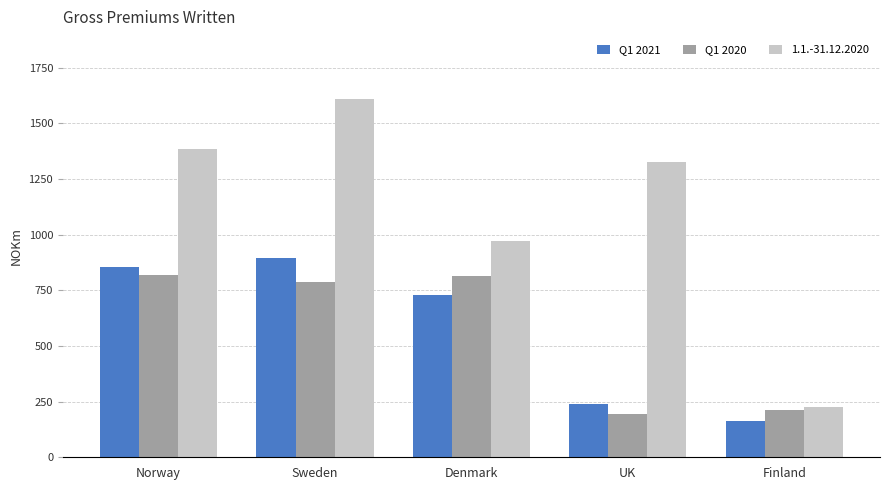

Which series has the largest range (max minus min)?

1.1.-31.12.2020